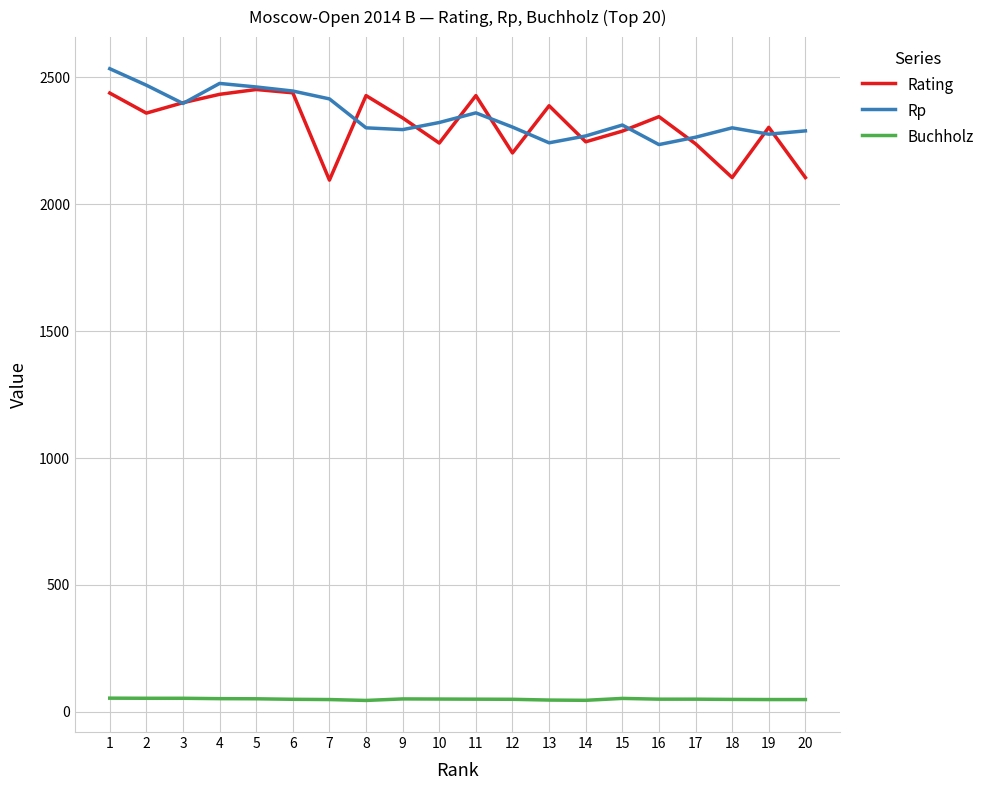

Is it true that Rp equals 3693.5 at 12?

False